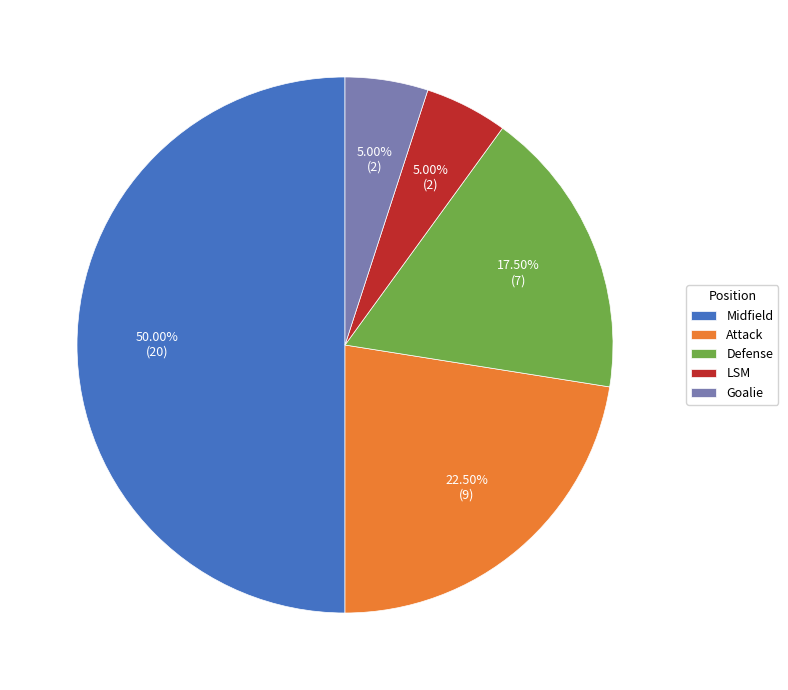

Combined, do Attack and Goalie account for over 50%?

No